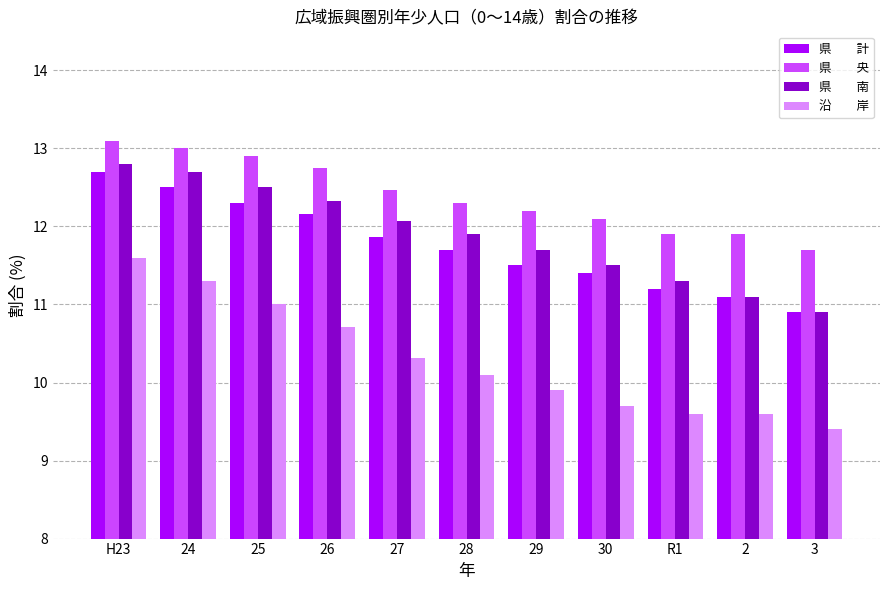

How many bars are there in total?

44